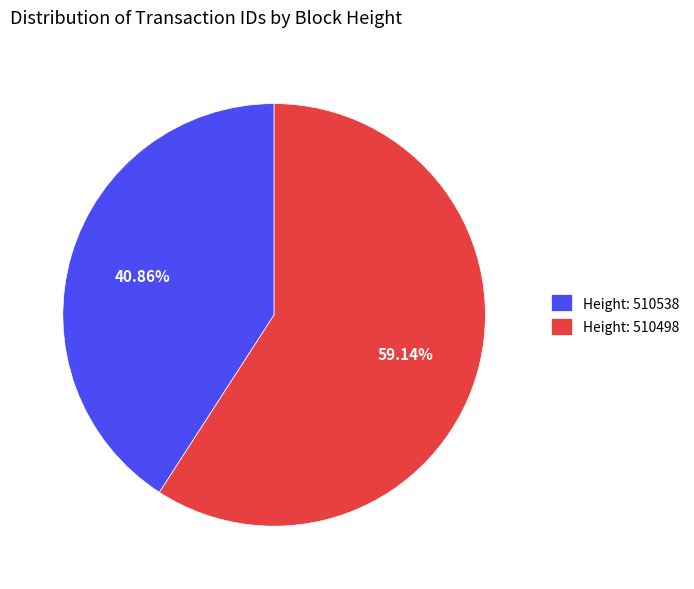

Combined, do Height: 510498 and Height: 510538 account for over 50%?

Yes